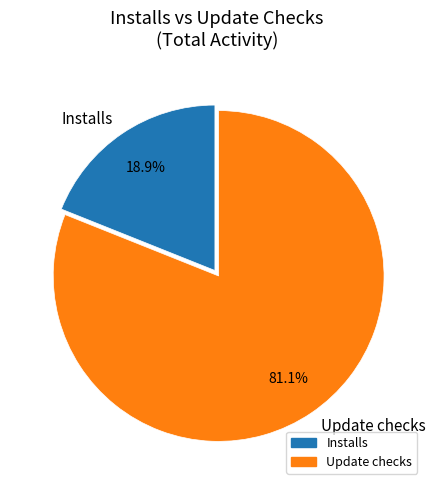

To the nearest percent, what is the average slice percentage?

50%